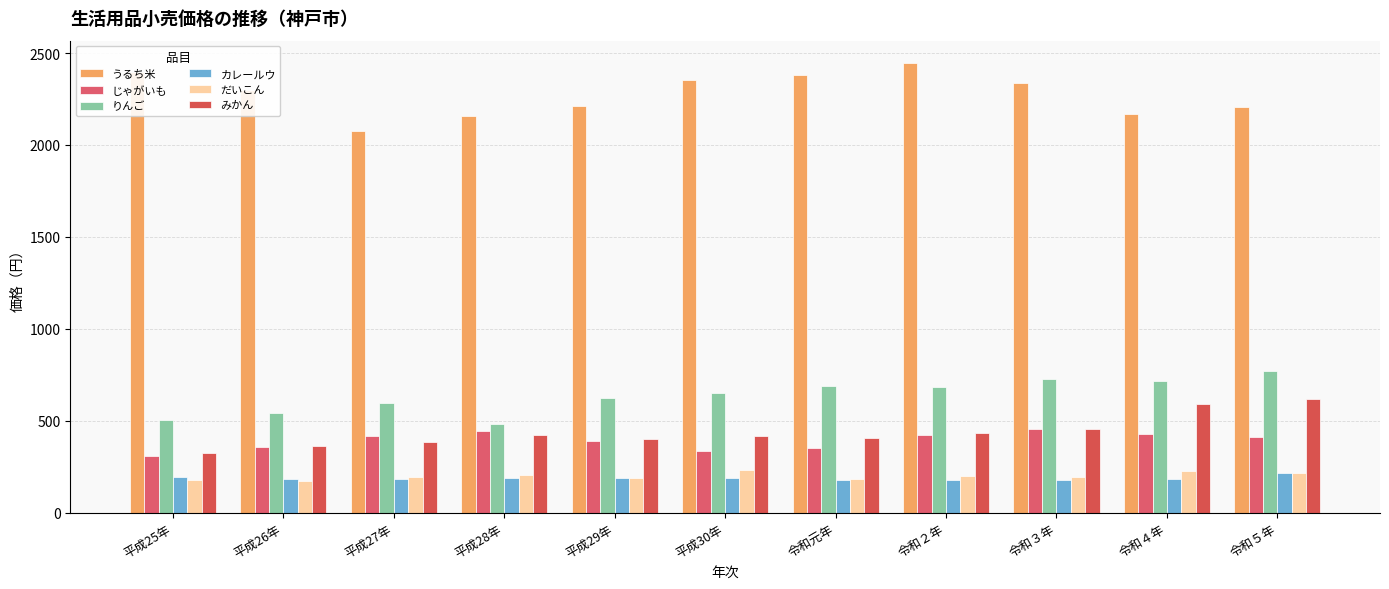

Are the bars grouped side by side (vs. stacked)?

Yes